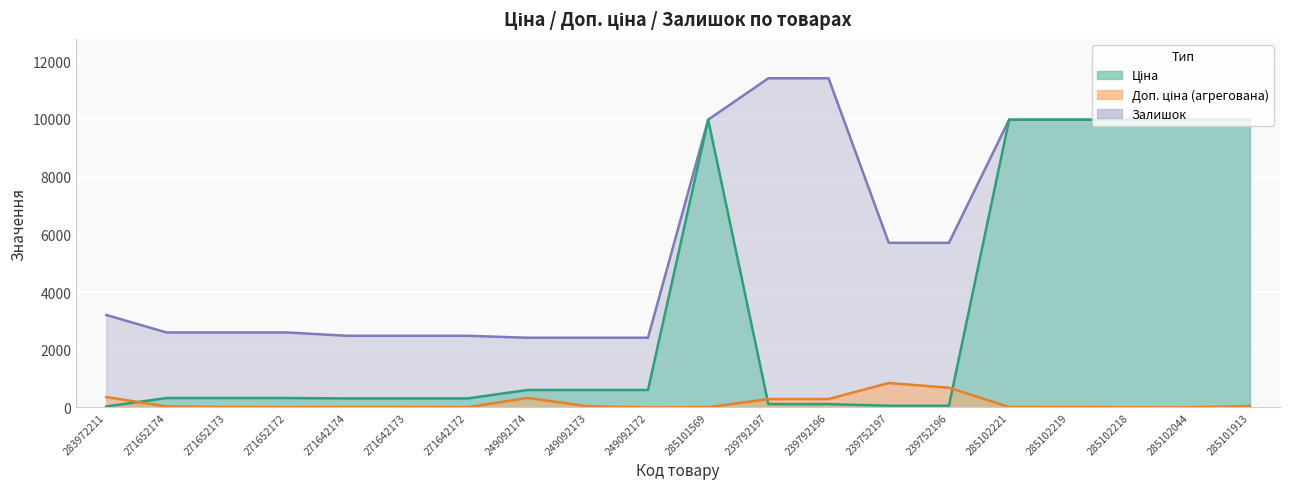

The value of Доп. ціна at 239792196 is 11410.0. True or false?

True